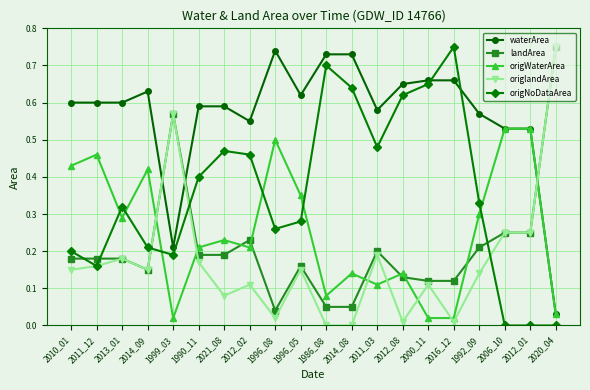

Does the chart display data point markers on the line(s)?

Yes